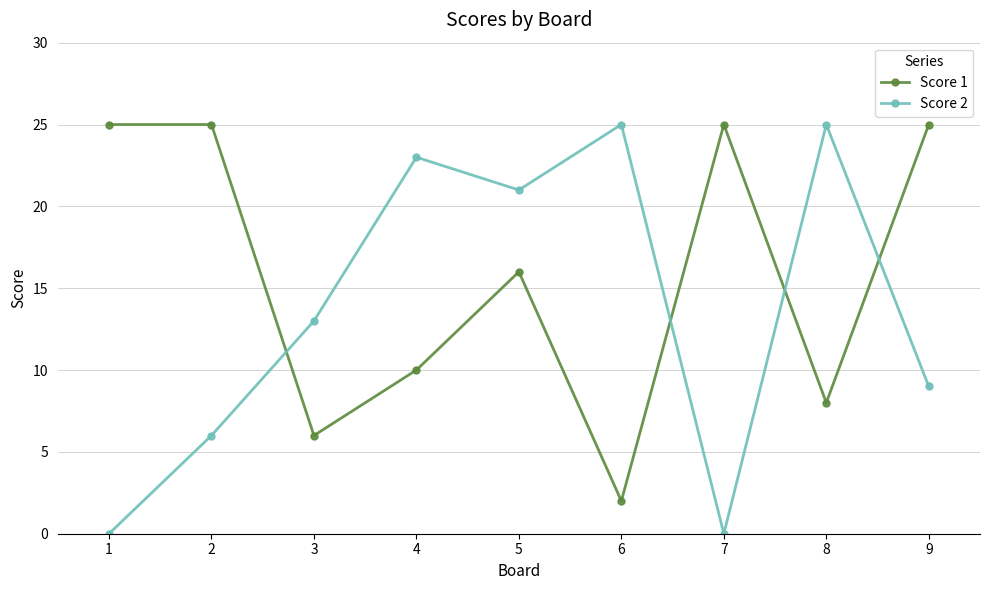

At 5, list the series in order from smallest to largest.

Score 1, Score 2